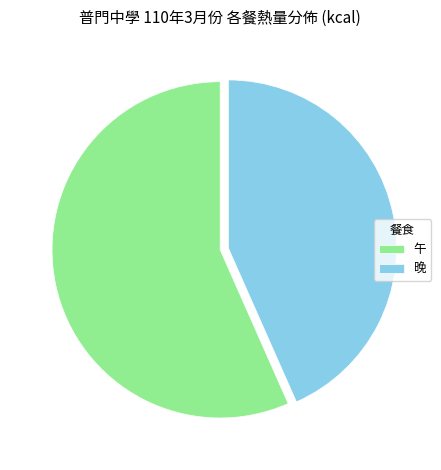

True or false: 晚 accounts for 36% of the total.

False